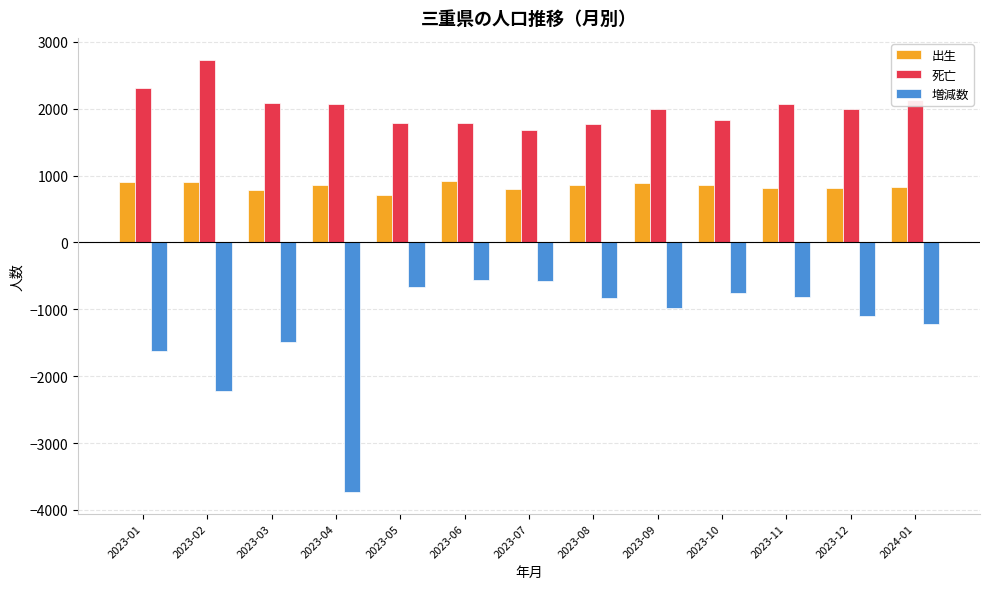

Which series has the largest range (max minus min)?

増減数